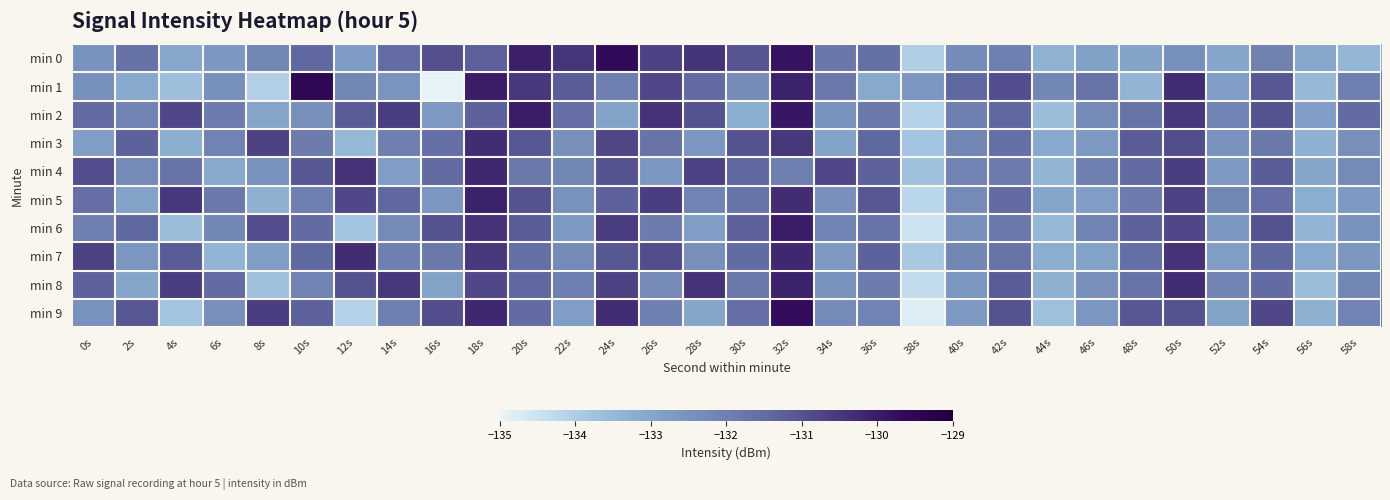

Which has a higher value, 16s or 0s?

16s